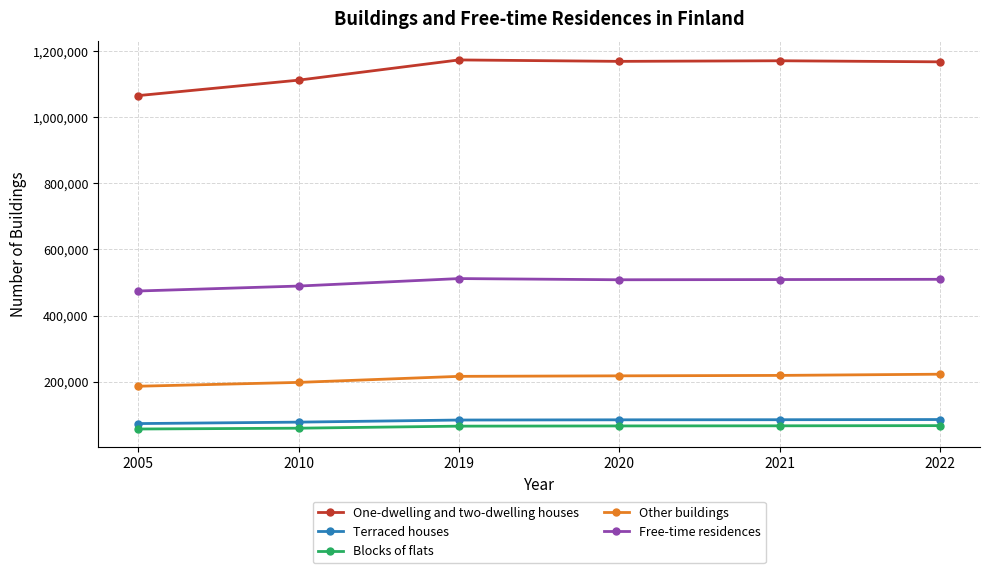

The value of Other buildings at 2019 is 81242. True or false?

False